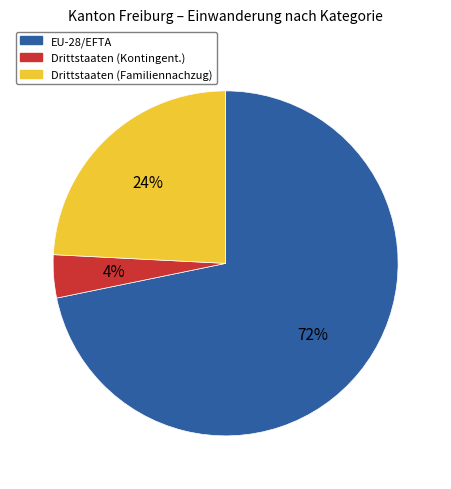

To the nearest percent, what percentage of the pie is EU-28/EFTA?

72%